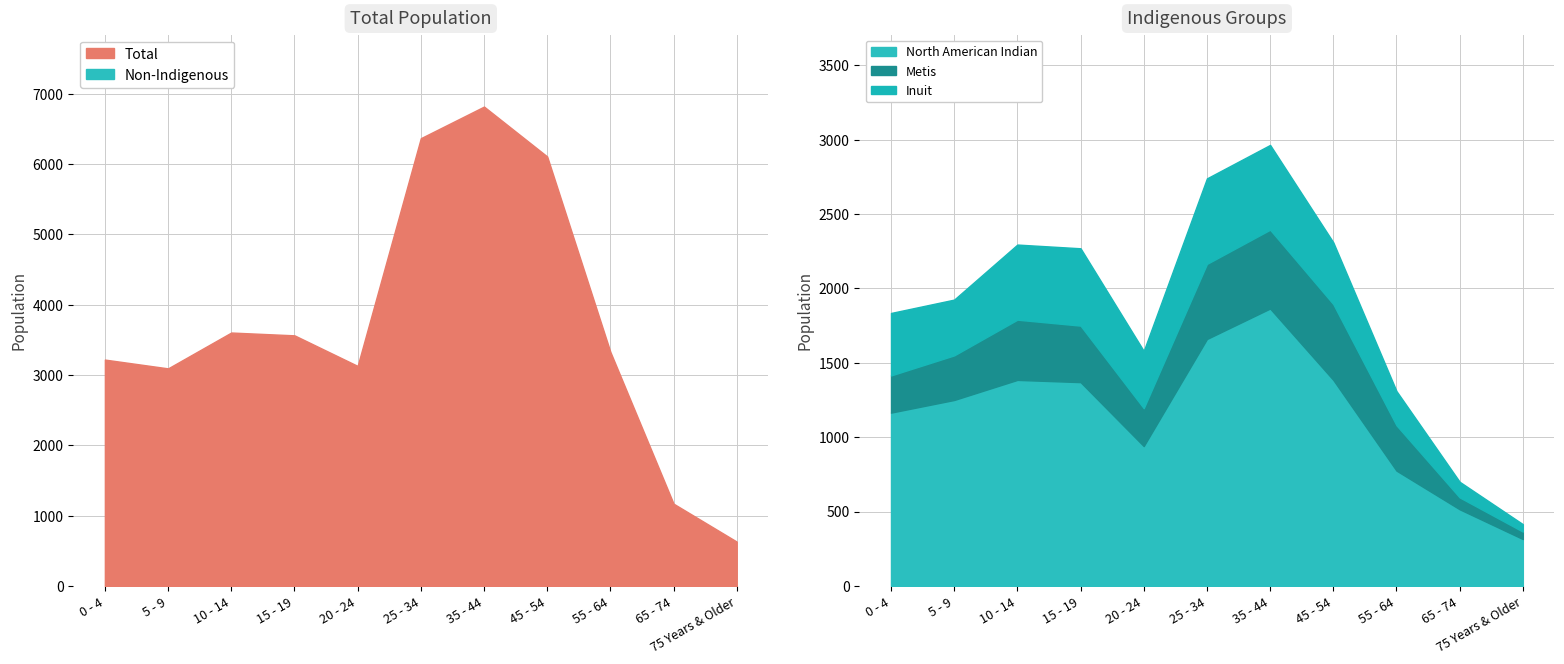

What is the value of the North American Indian point at the 11th from the left?

315